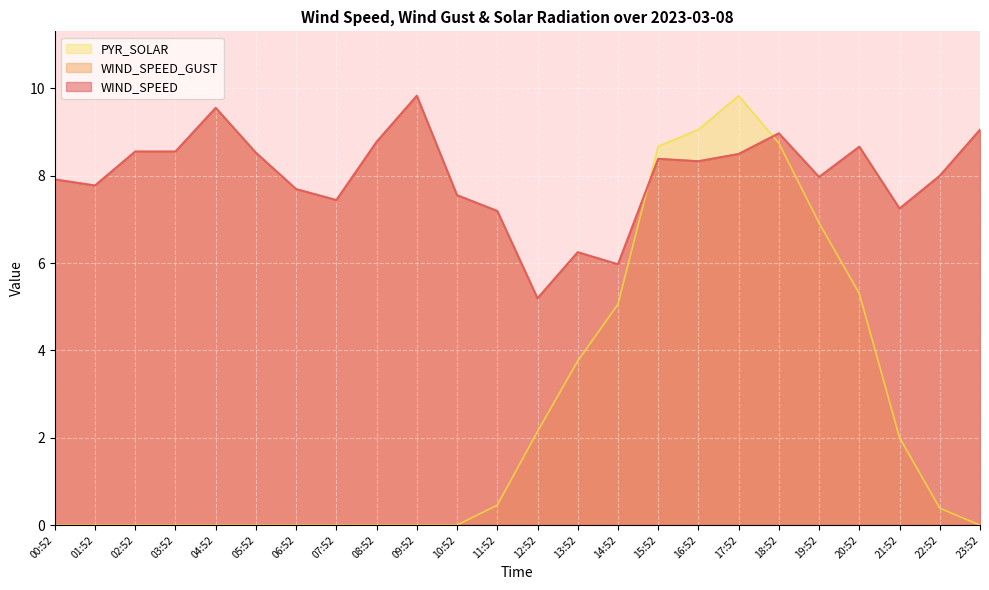

Between which two adjacent categories do PYR_SOLAR and WIND_SPEED first intersect?

14:52 and 15:52